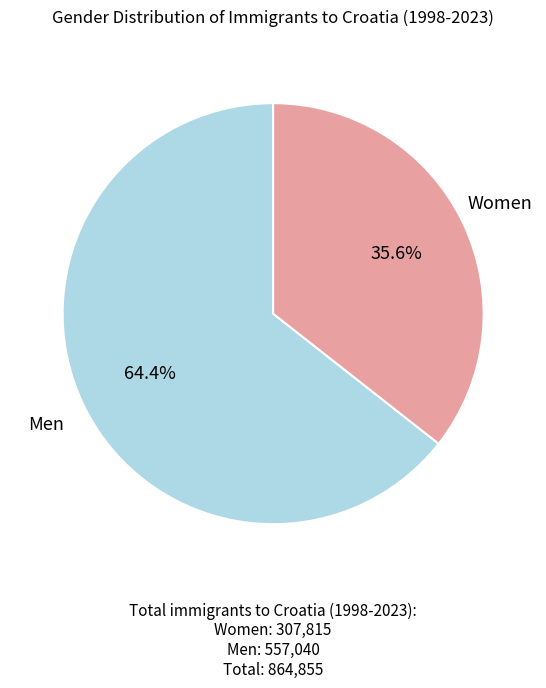

Between Men and Women, which is larger?

Men